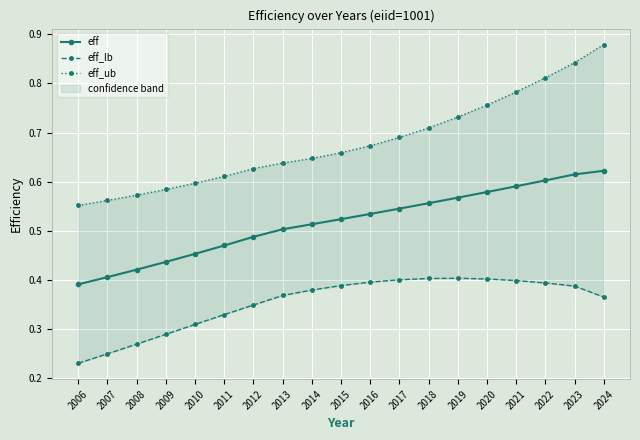

How many lines are shown in the chart?

3